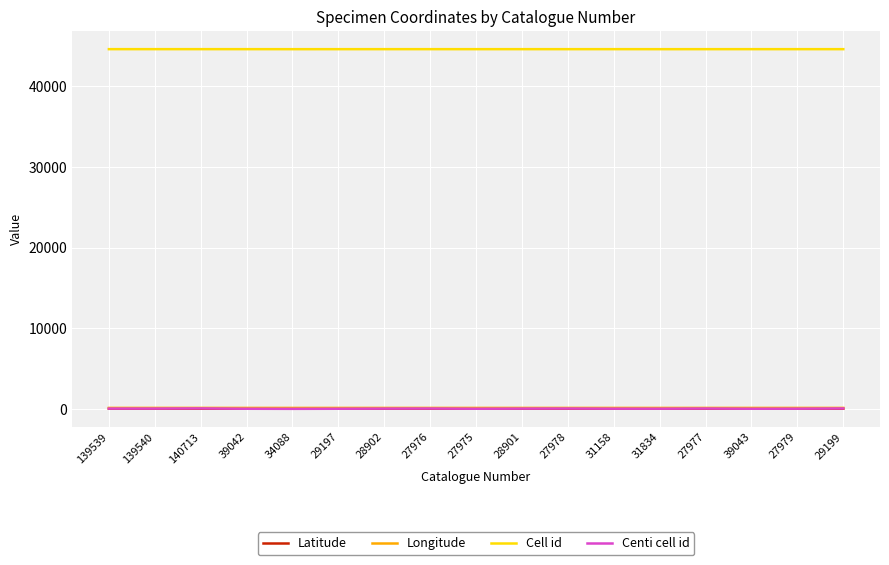

Is it true that Centi cell id equals 60.0 at 27976?

True